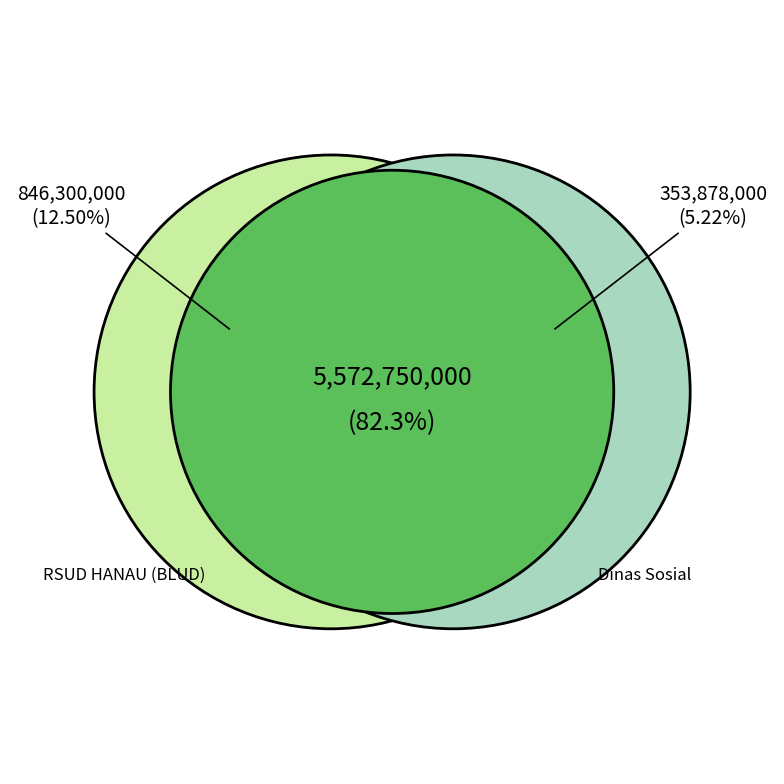

True or false: Badan Pengembangan Sumber Daya Manusia accounts for 11% of the total.

False